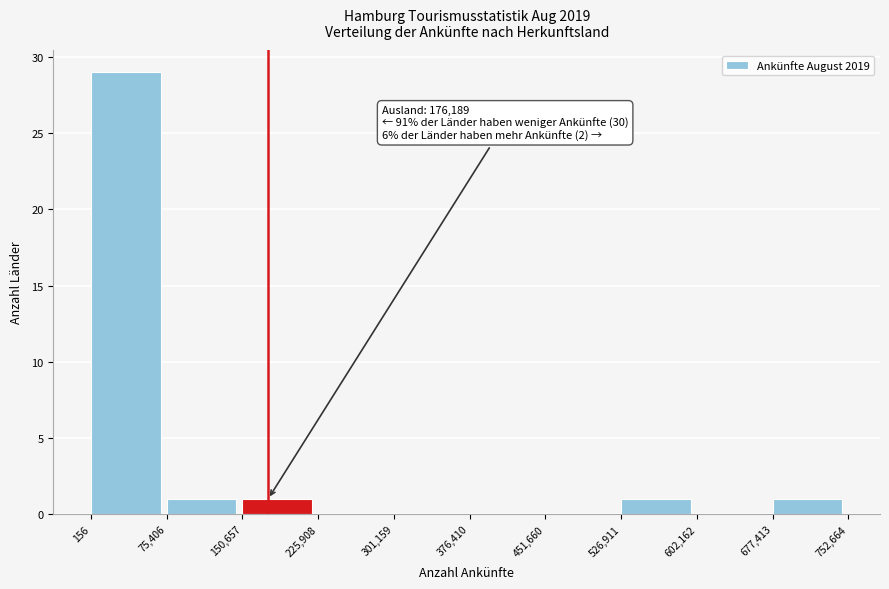

Which range on the x-axis has the tallest bar?

156 to 75,406